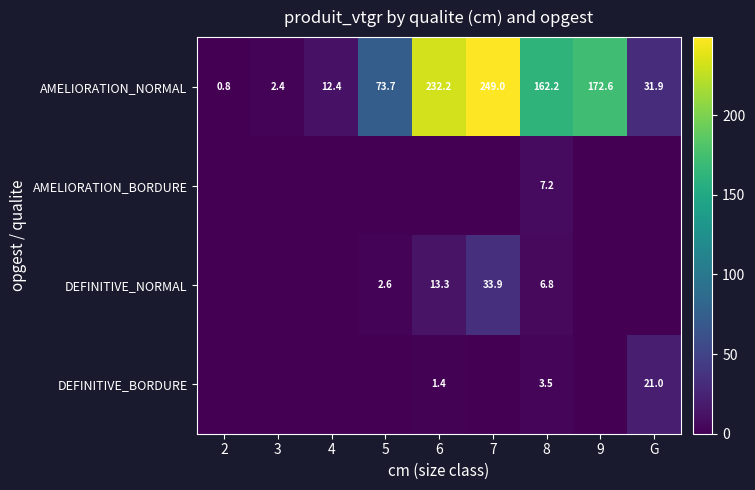

Where does the AMELIORATION_NORMAL series first go above 73?

5